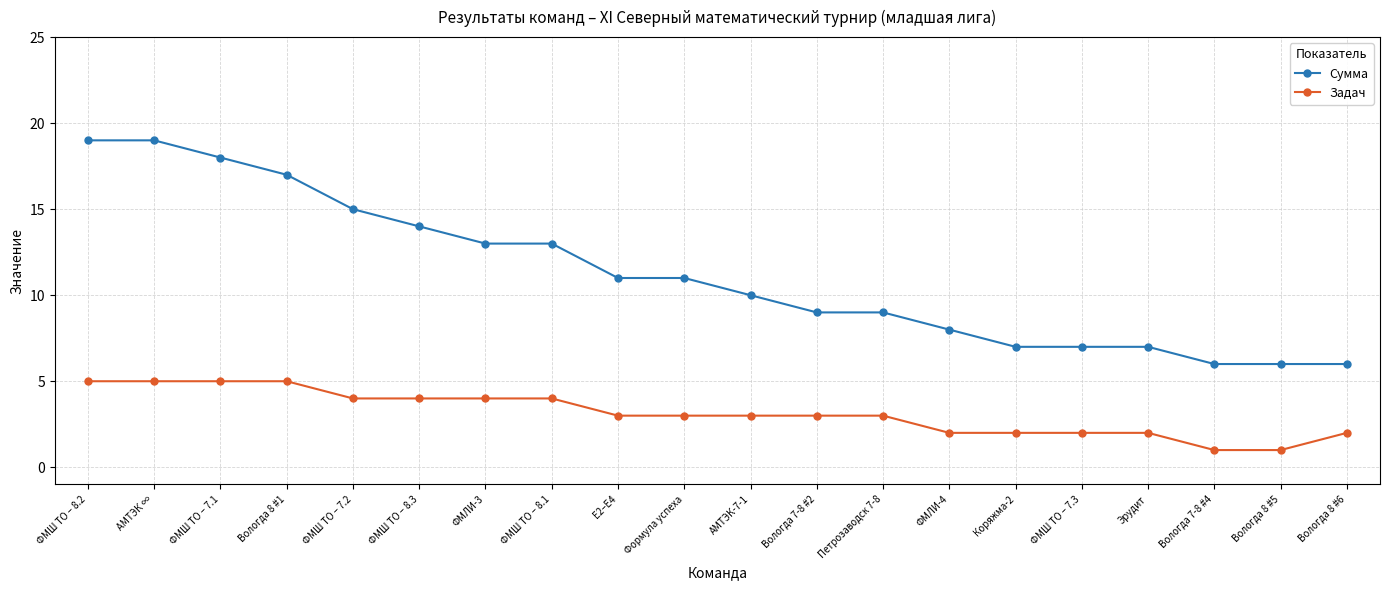

What are all the series names shown in the legend?

Сумма, Задач